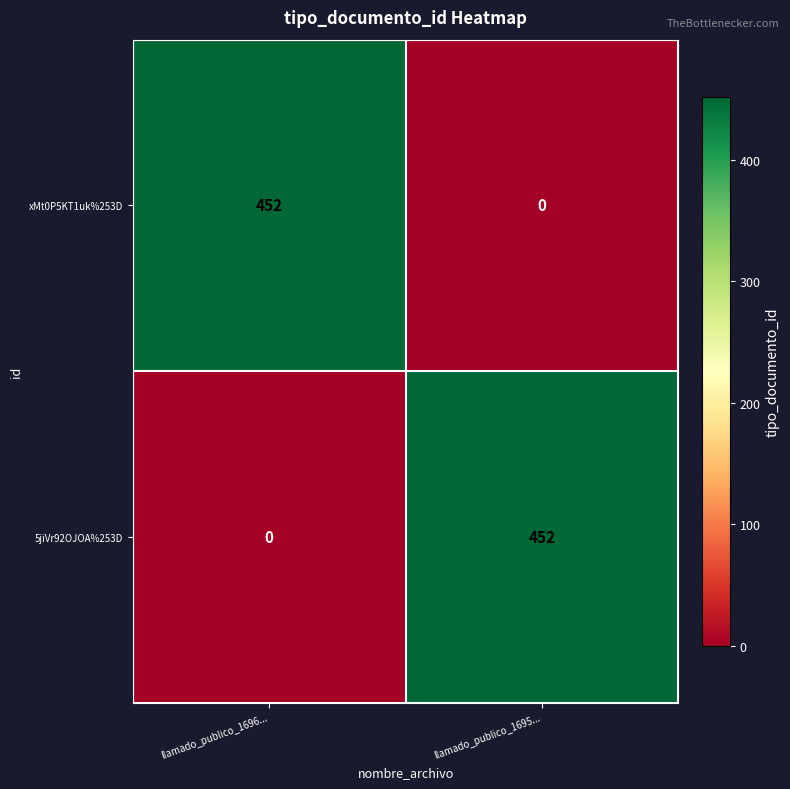

How many values in the xMt0P5KT1uk%253D series are below 452?

1